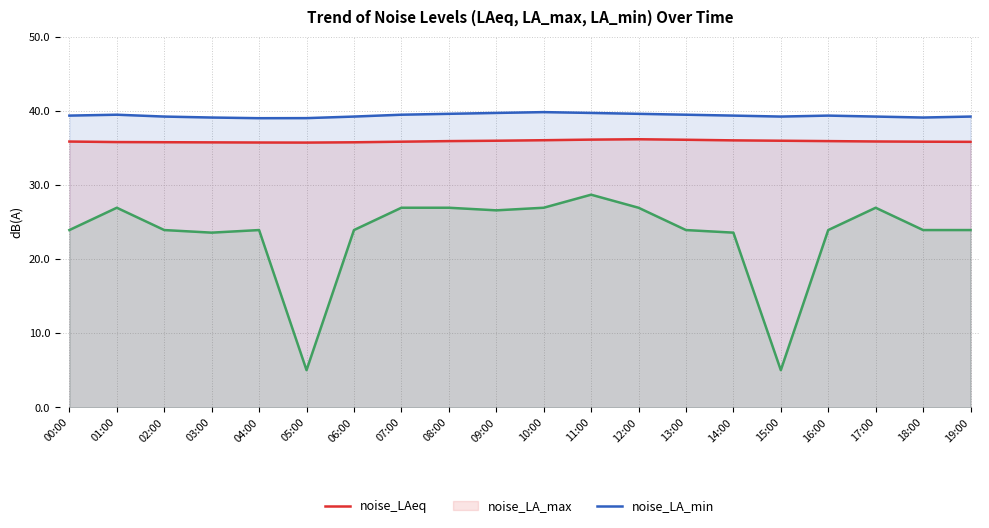

At which label is noise_LA_min closest to 16?

03:00